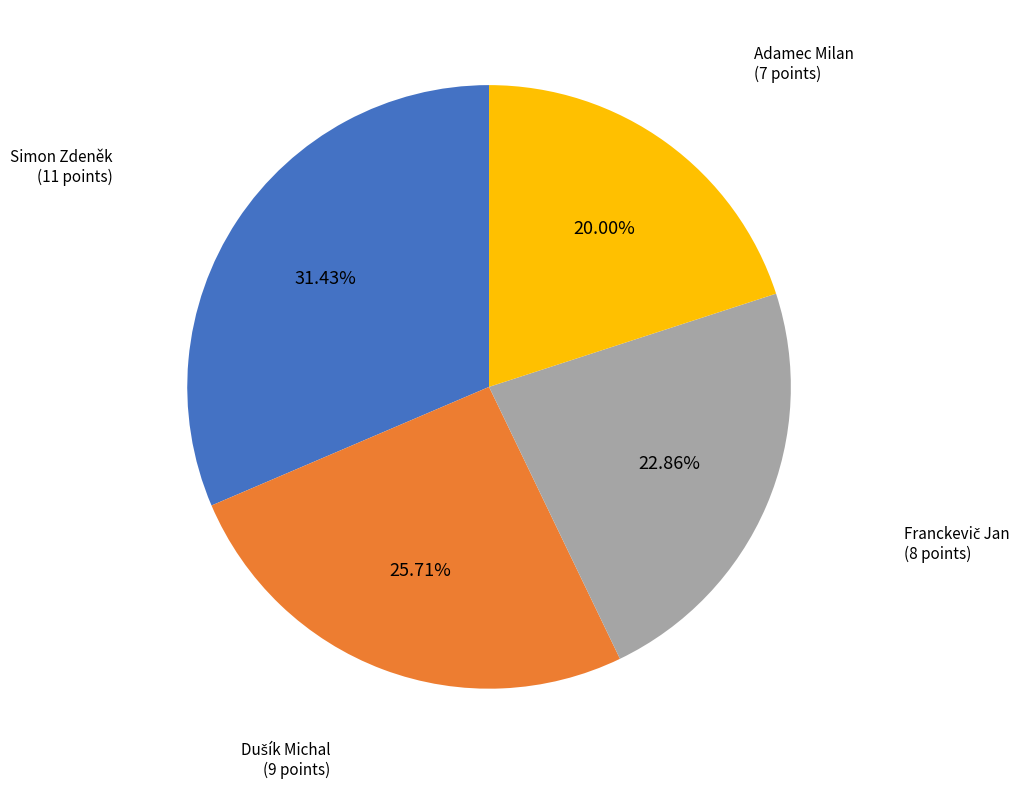

Which category has the smallest portion of the pie?

Adamec Milan